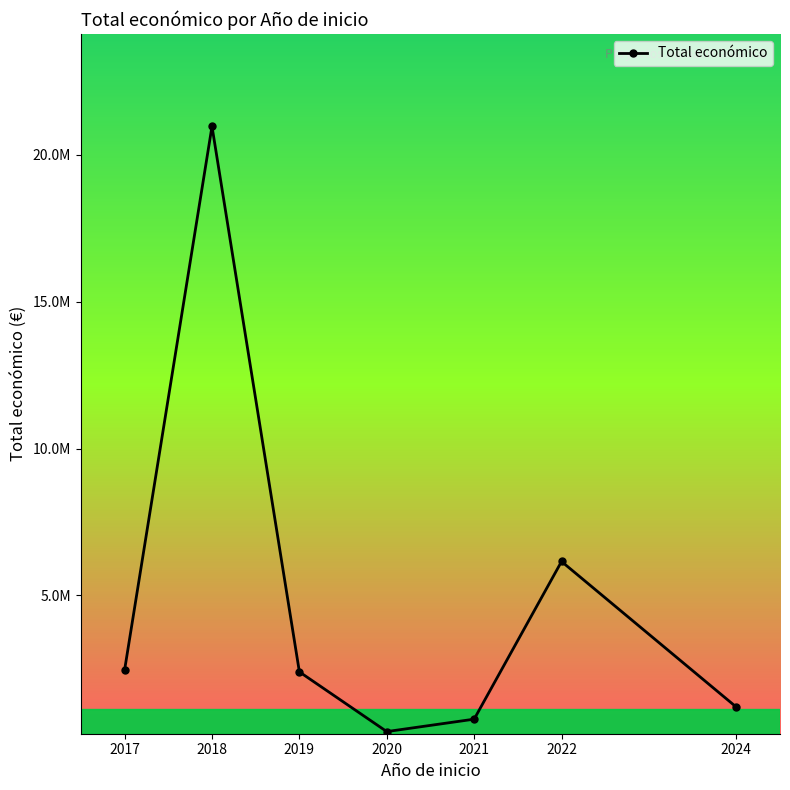

Reading right to left, what are all the values shown in this chart?

1198601	6154024	786381	363424	2396491	20967087	2464572